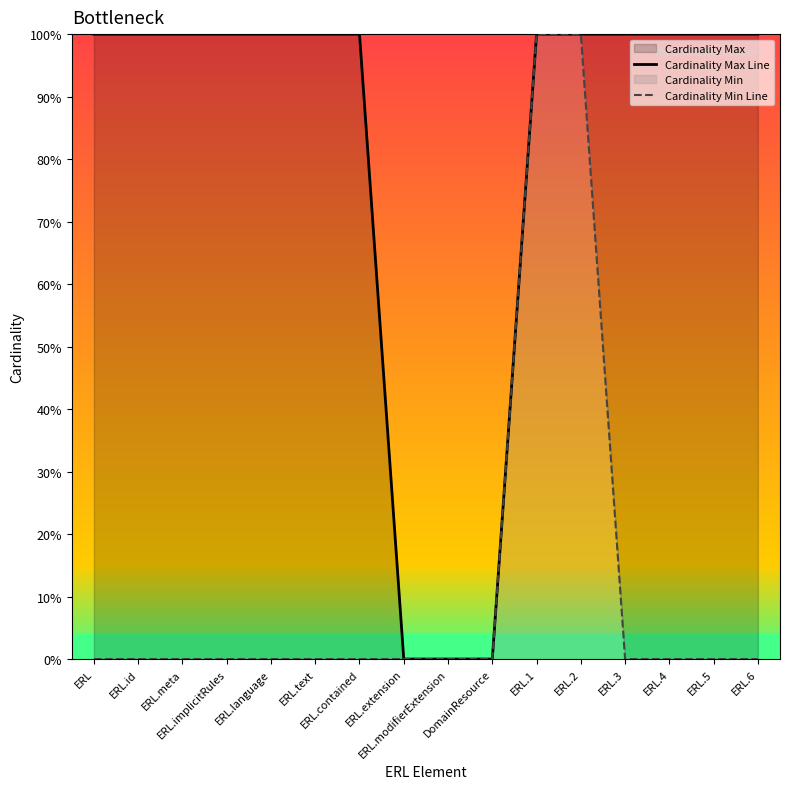

Which series has the largest total across all categories?

Cardinality Max Line